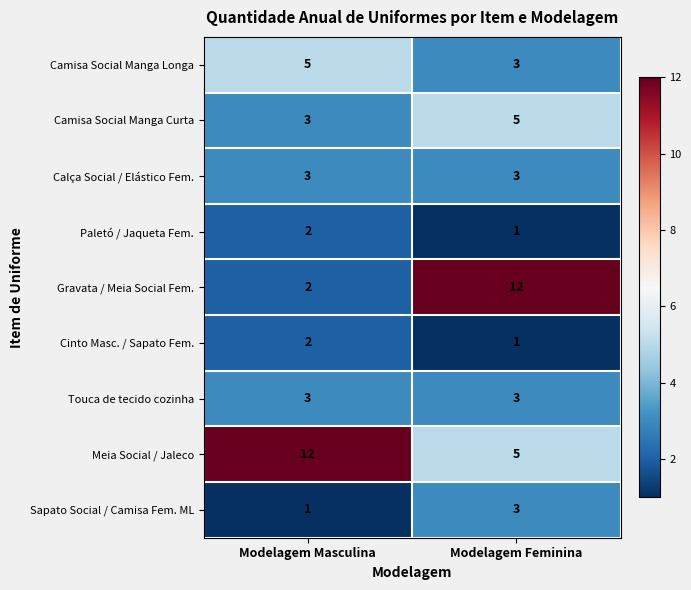

Read the Meia Social / Jaleco value at Modelagem Masculina.

12